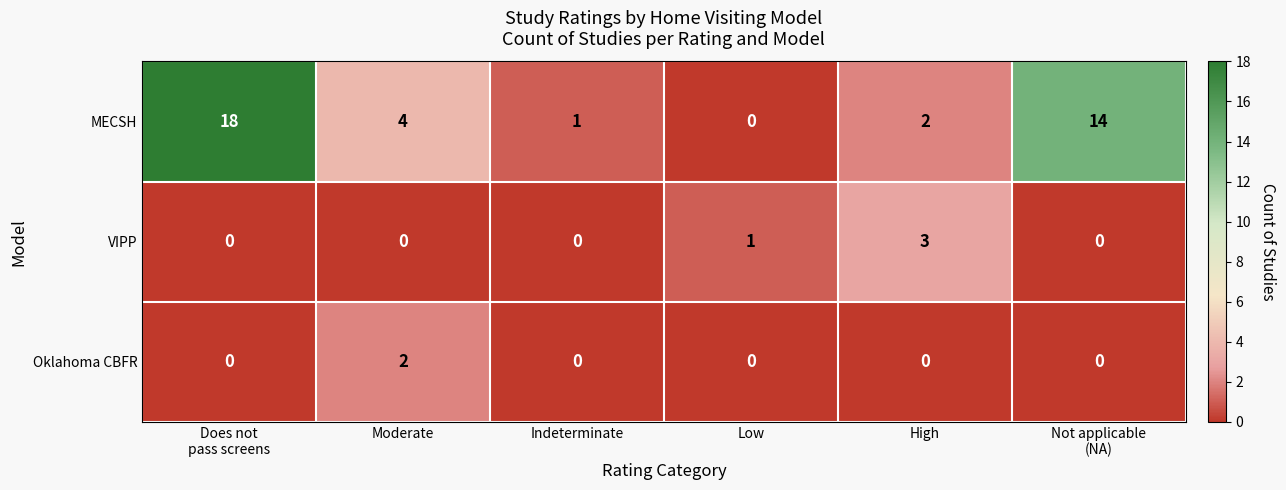

At which label is MECSH closest to 9?

Moderate